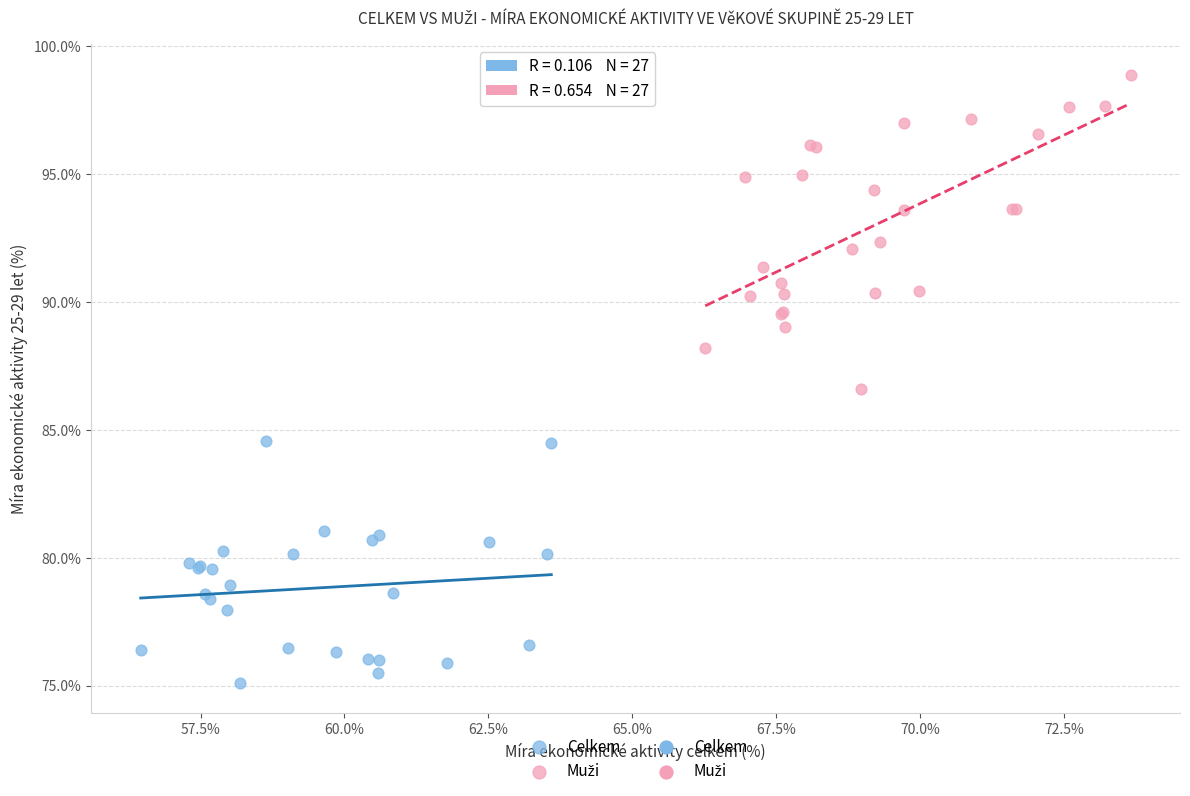

Which series reaches the minimum Y coordinate?

Celkem